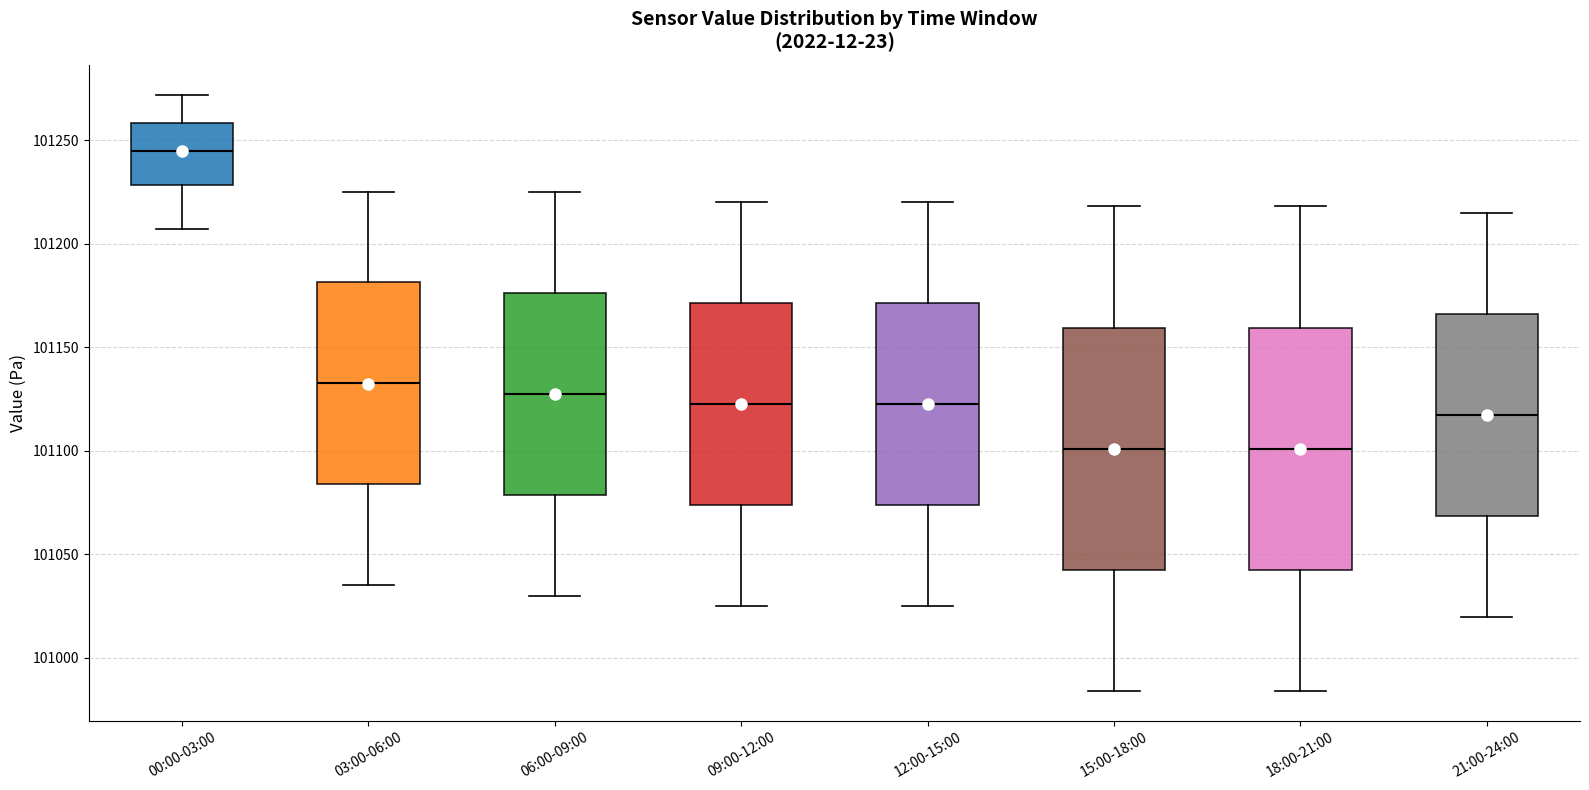

Where does the upper whisker of the box for 15:00-18:00 end on the y-axis? The values are not printed on the chart, so give them approximately, as read against the axis.

101220